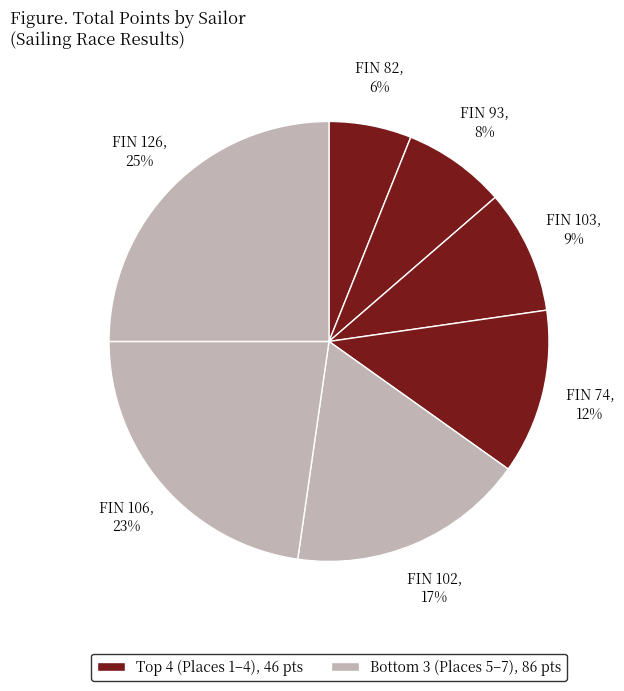

To the nearest percent, what is the average slice percentage?

14%